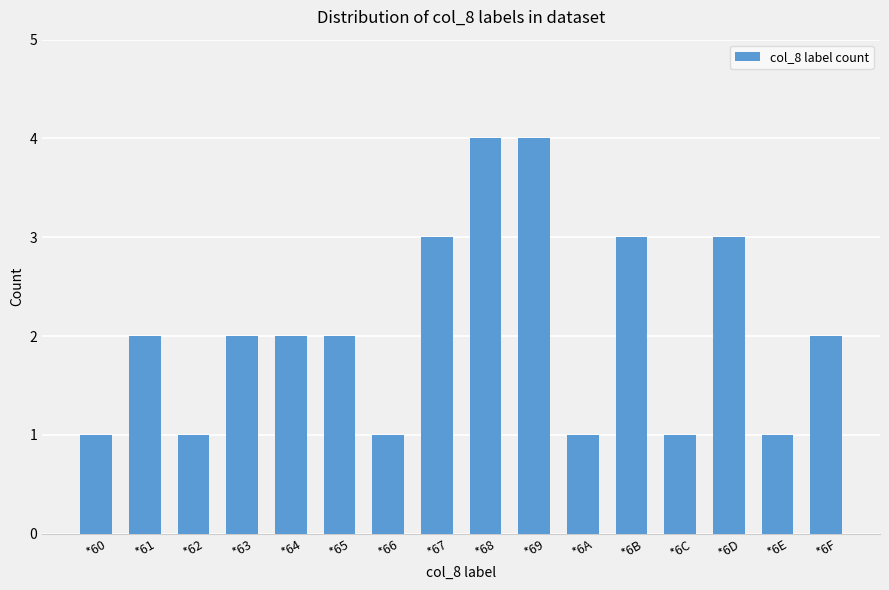

What is the maximum value shown in the chart?

4